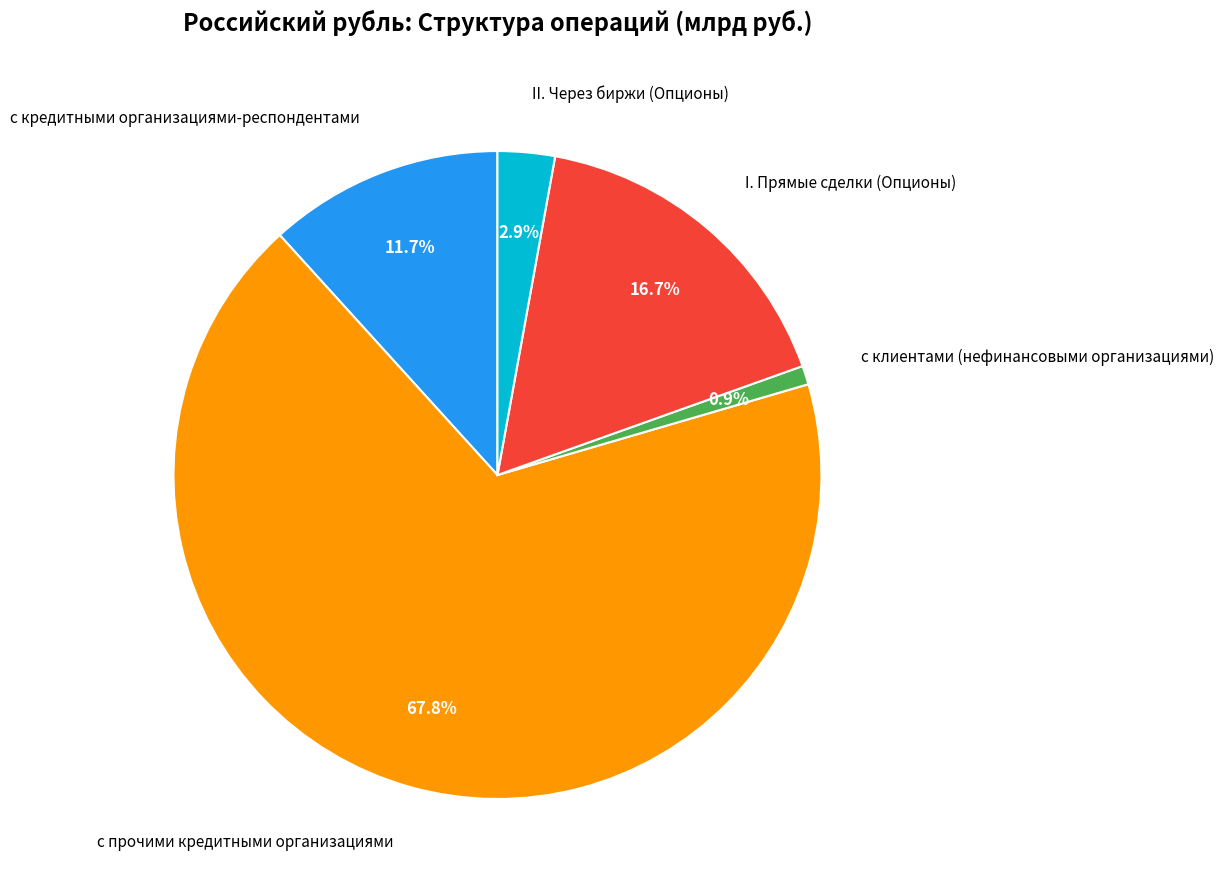

Is it true that I. Прямые сделки (Опционы) is 17% of the pie?

True